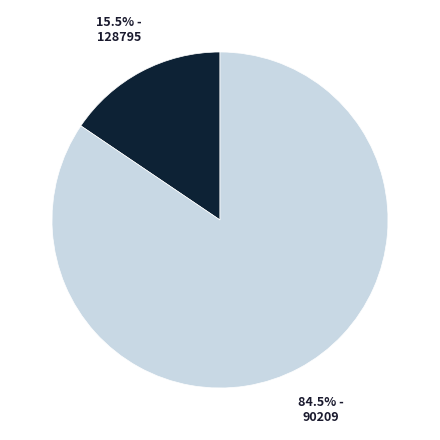

Is there any slice that represents more than half of the pie?

Yes